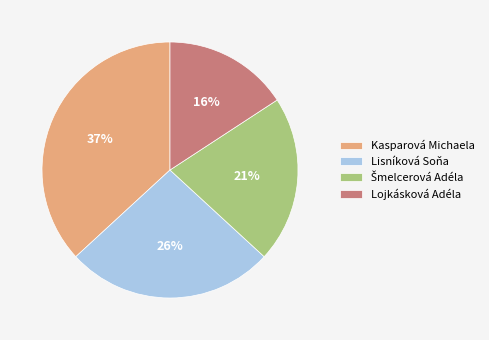

True or false: Lojkásková Adéla accounts for 23% of the total.

False